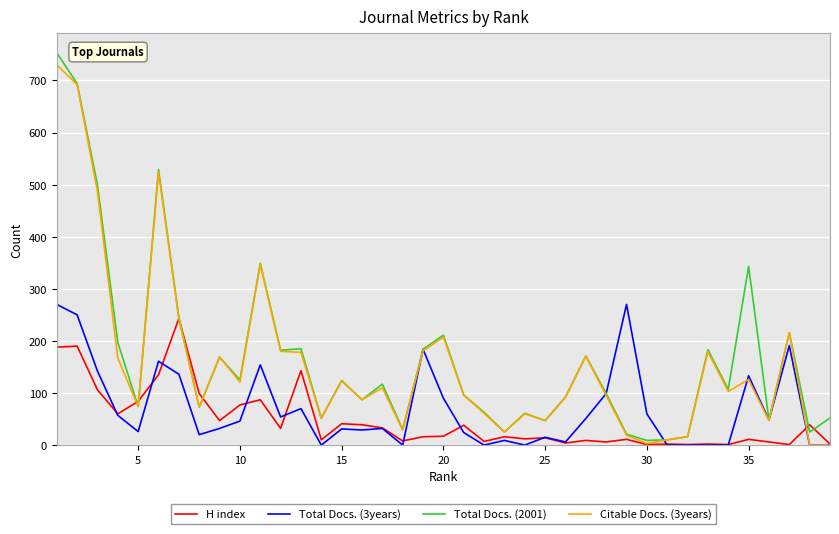

What is the highest value of the Total Docs. (2001) series?

753